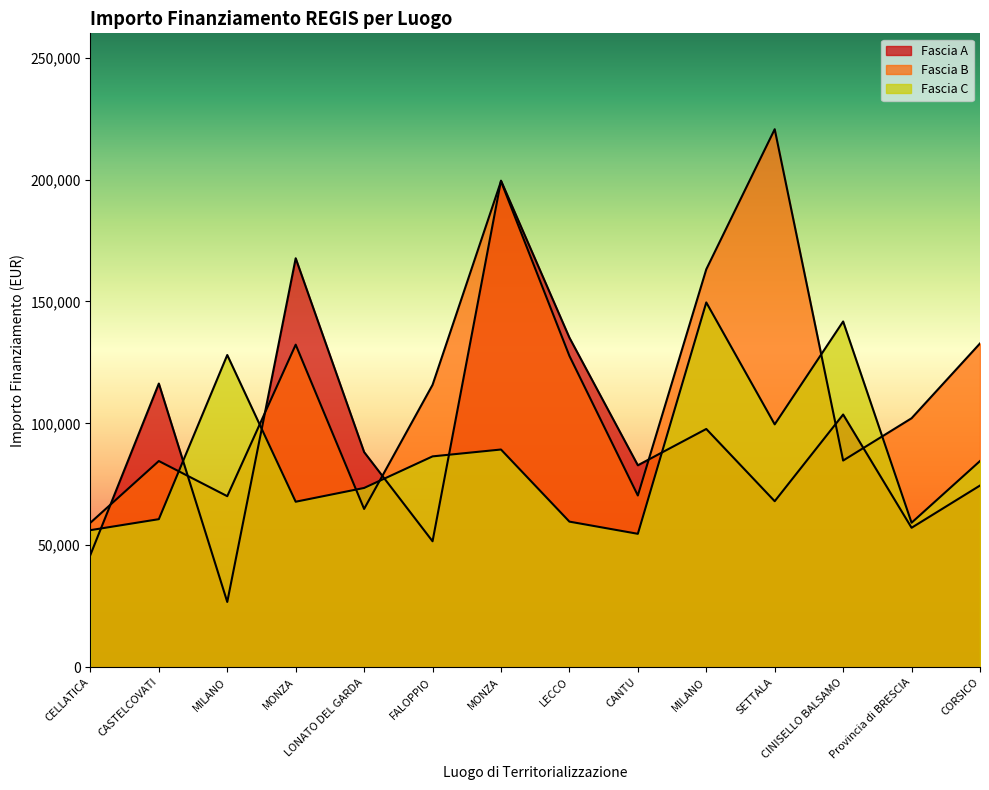

Read the Fascia A value at LECCO.

135157.2